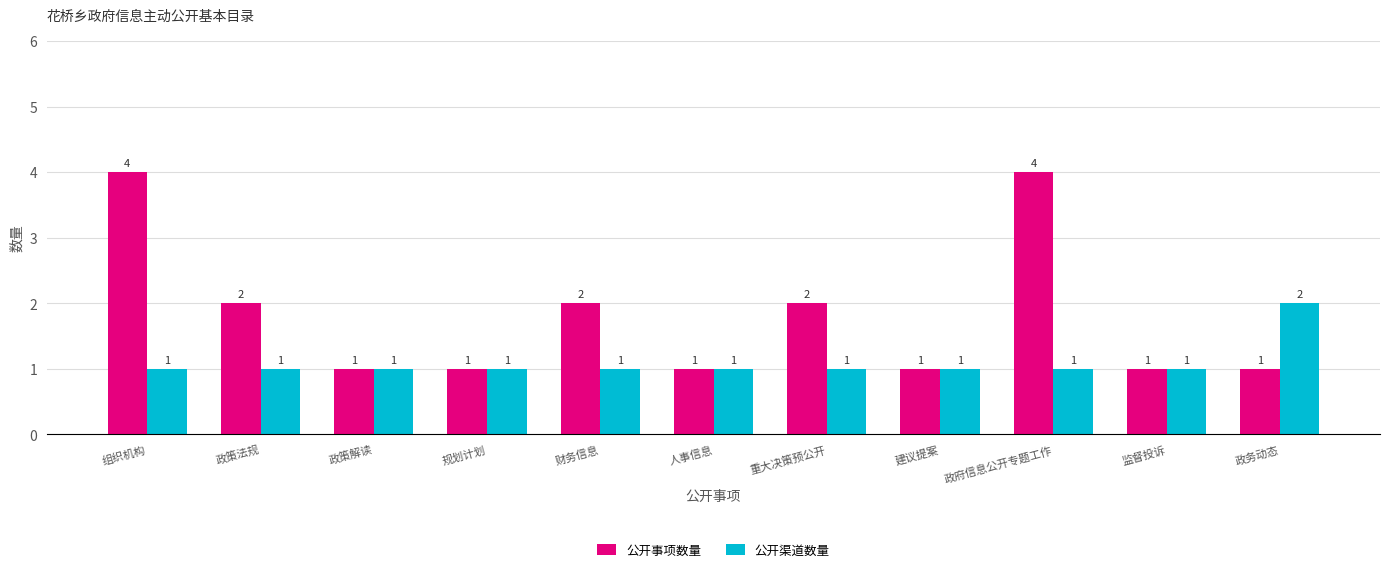

How many bars are there in total?

22